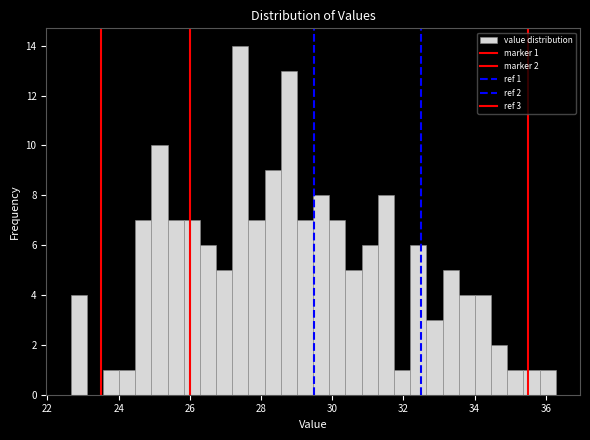

Around what value on the x-axis is the tallest bar? Give the approximate position of its centre, as read against the axis.

27.4